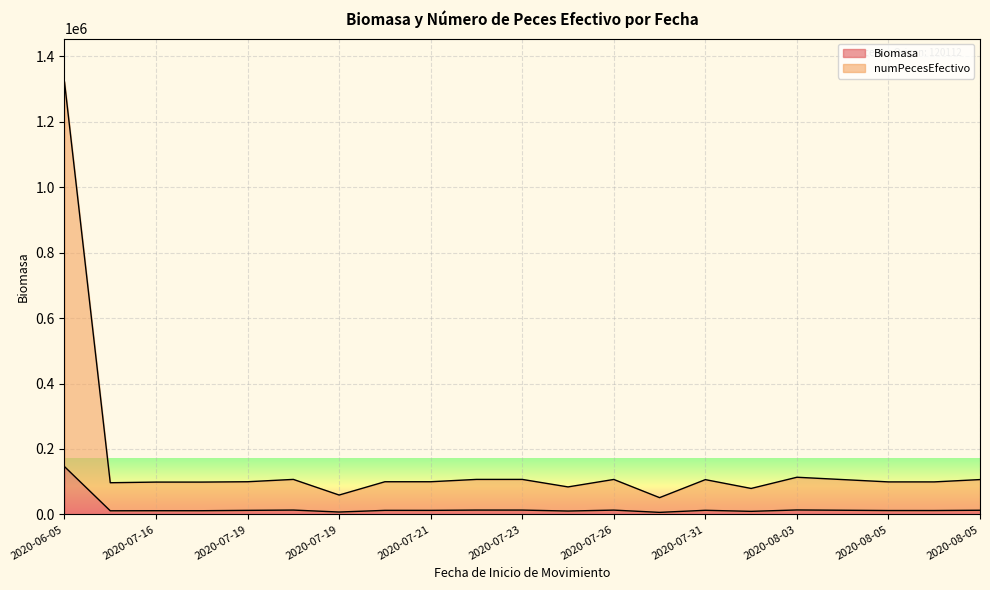

Is it true that Biomasa equals 5938.0 at 2020-07-31?

False